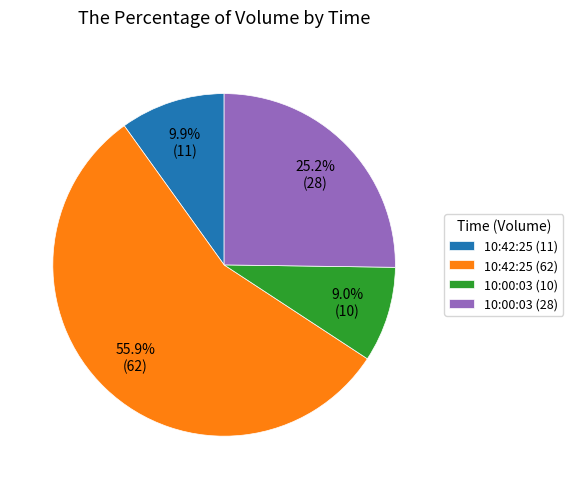

To the nearest percent, what is the difference between the largest and smallest slice percentages?

47%